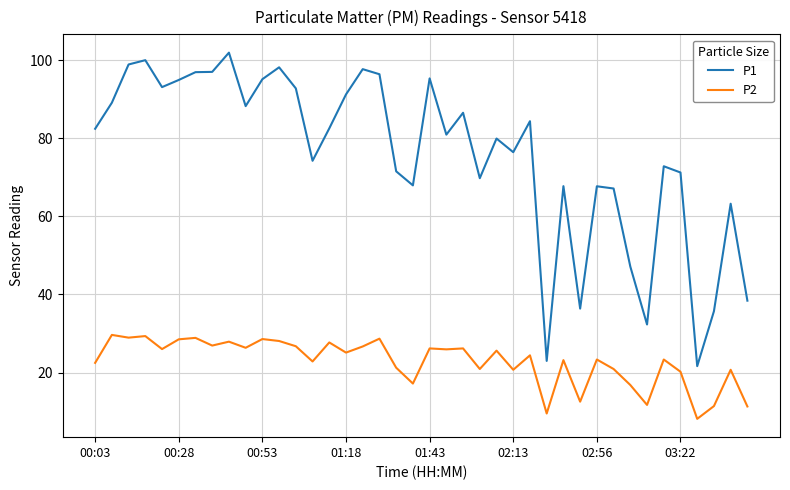

What is the difference between the second highest and minimum values in the P2 series?

21.2